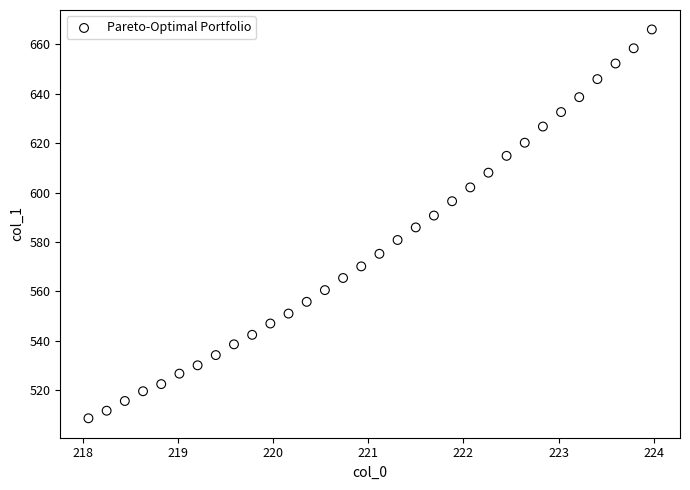

What is the range of X values (max minus min)?

5.9